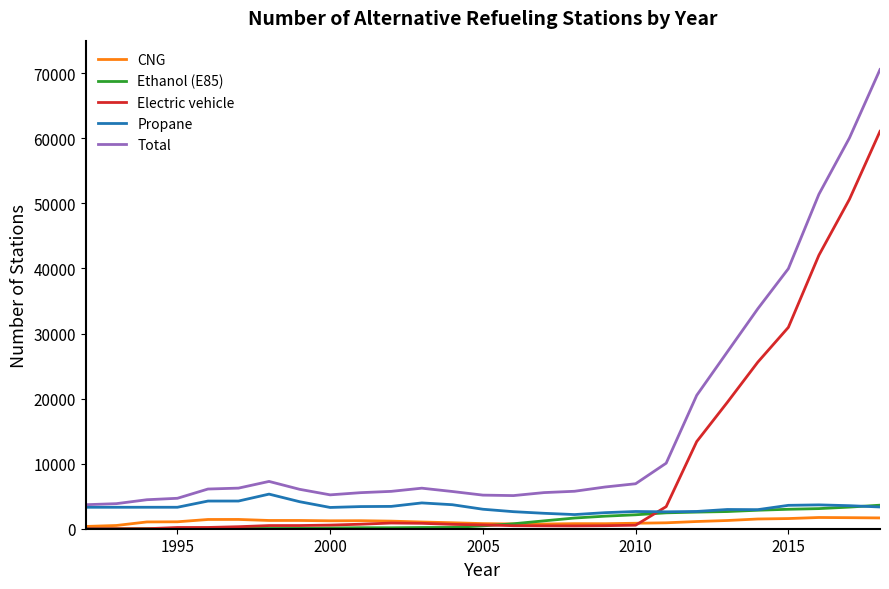

Which series has the largest total across all categories?

Total